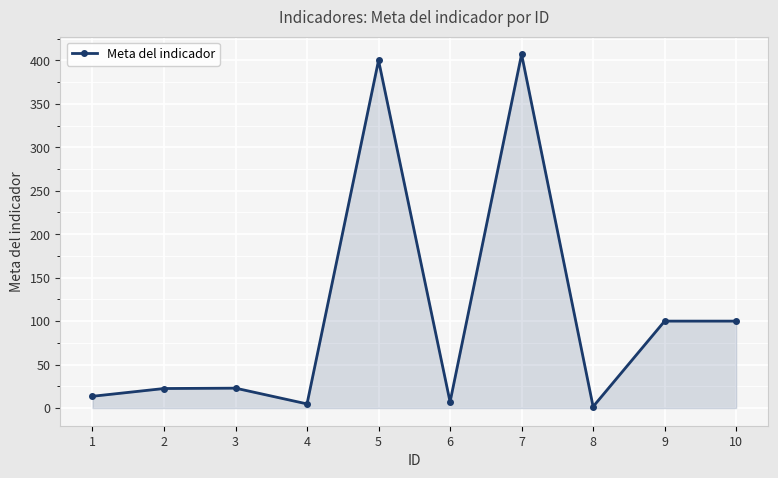

What is the maximum value shown in the chart?

407.0